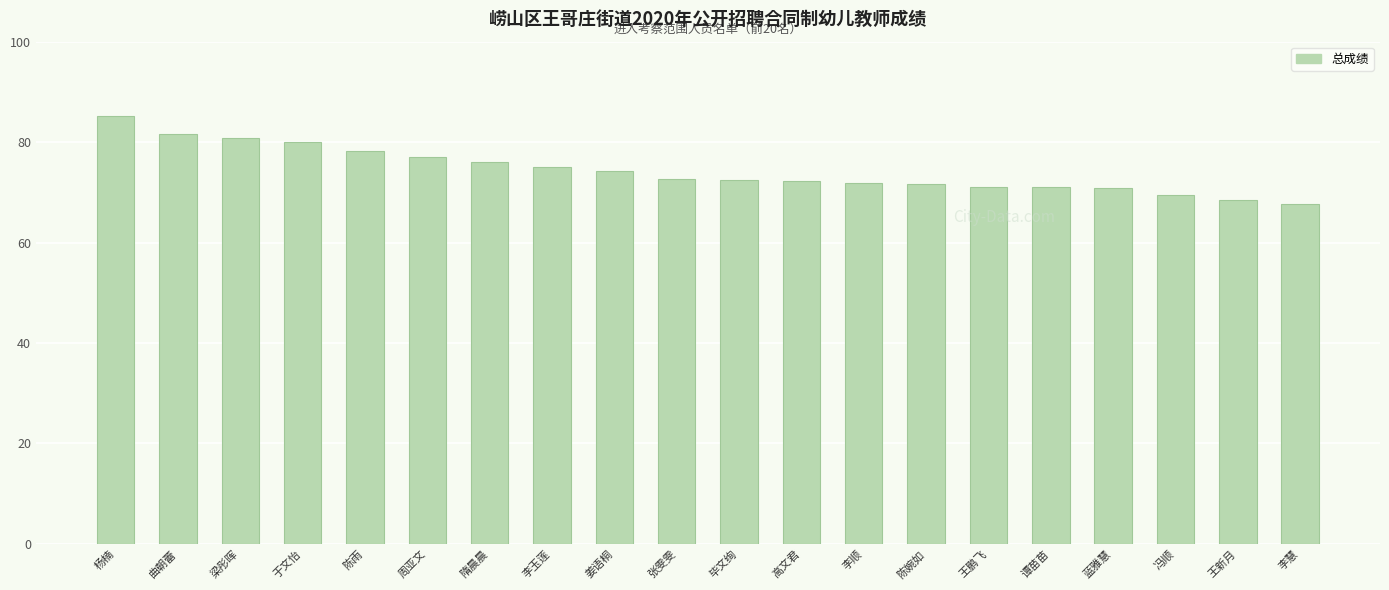

Which has a higher value, 蓝雅慧 or 曲朝蕾?

曲朝蕾